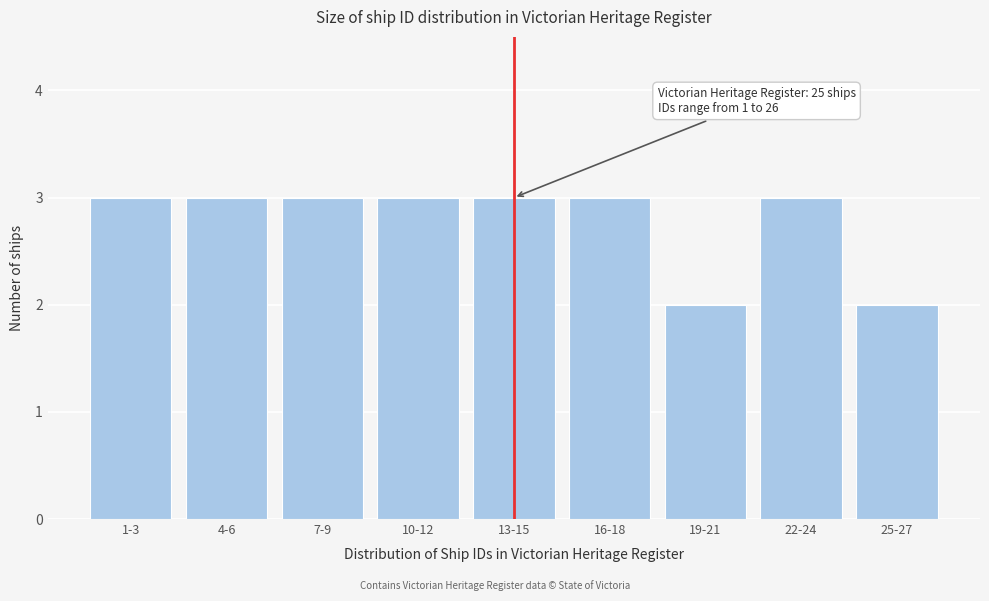

Reading left to right, what are all the values shown in this chart?

3	3	3	3	3	3	2	3	2